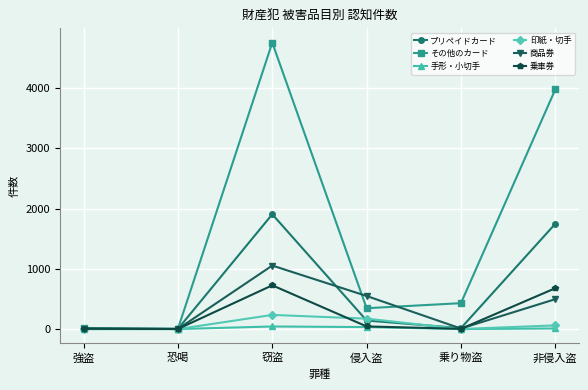

Which series changed the most between 恐喝 and 窃盗?

その他のカード